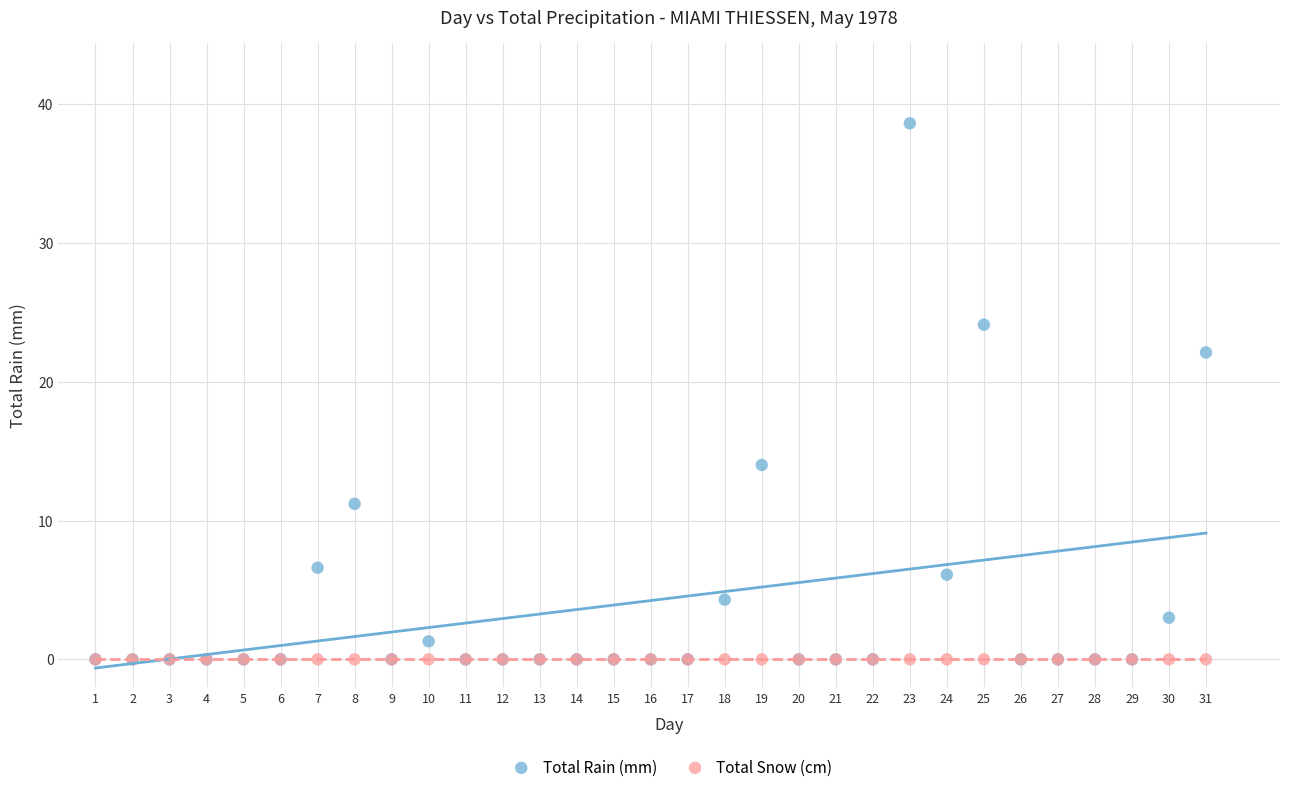

Across all series, what Y value is closest to 19?

22.1